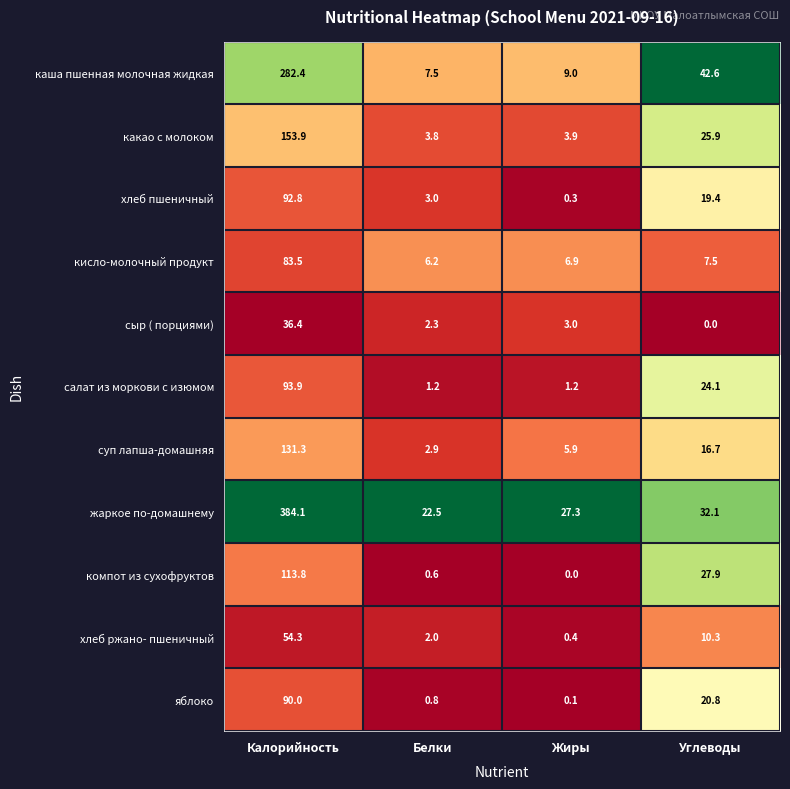

What is the difference between the компот из сухофруктов values at Белки and Жиры?

0.6